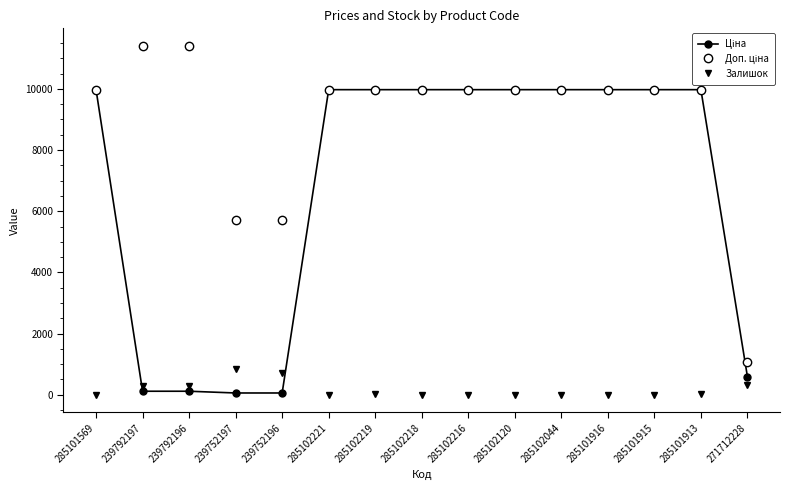

Is it true that Залишок equals 39.0 at 285101913?

True